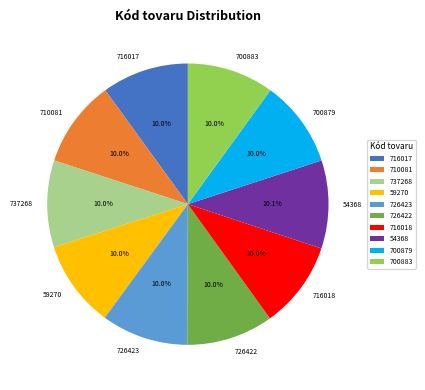

To the nearest percent, what is the combined percentage of 726423 and 700879?

20%